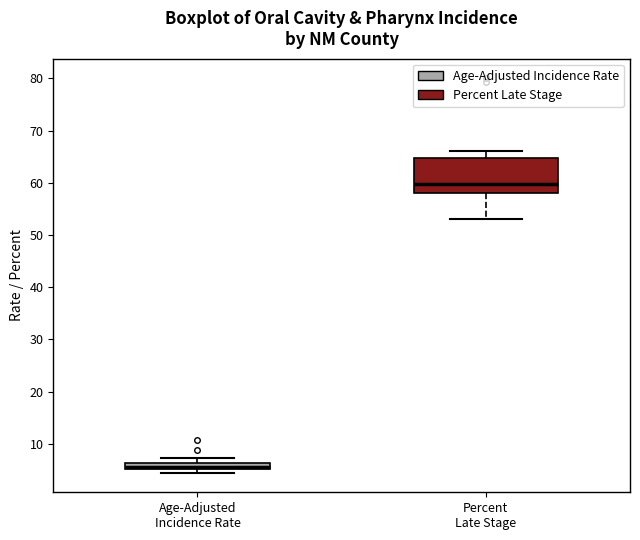

Comparing the boxes themselves (not the whiskers), which one is the tallest?

Percent Late Stage